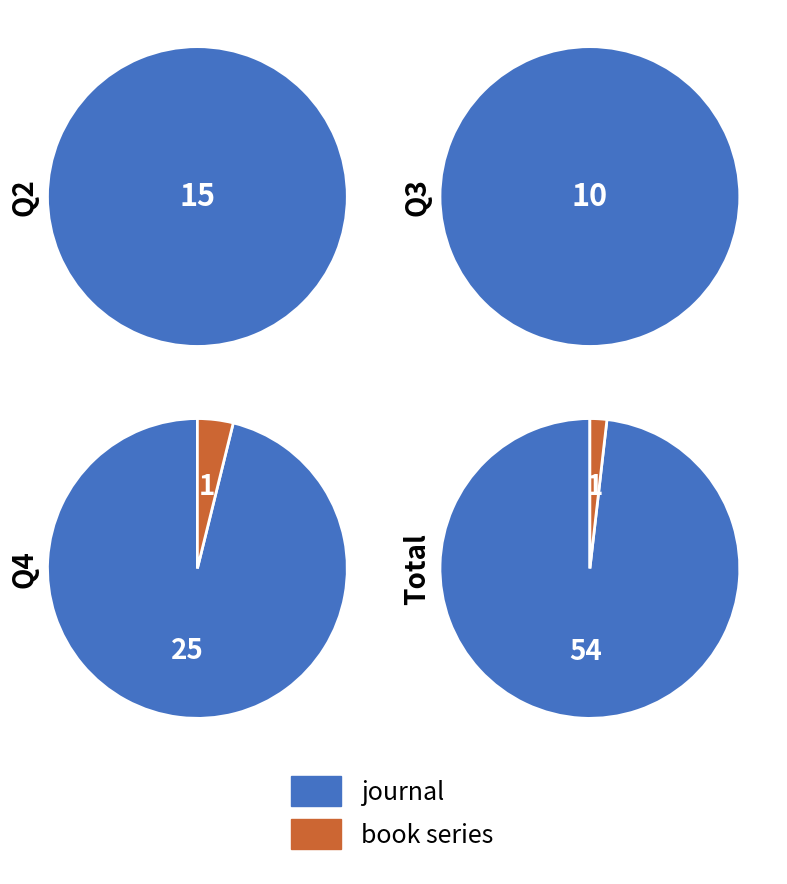

Does book series represent more than half of the total?

No